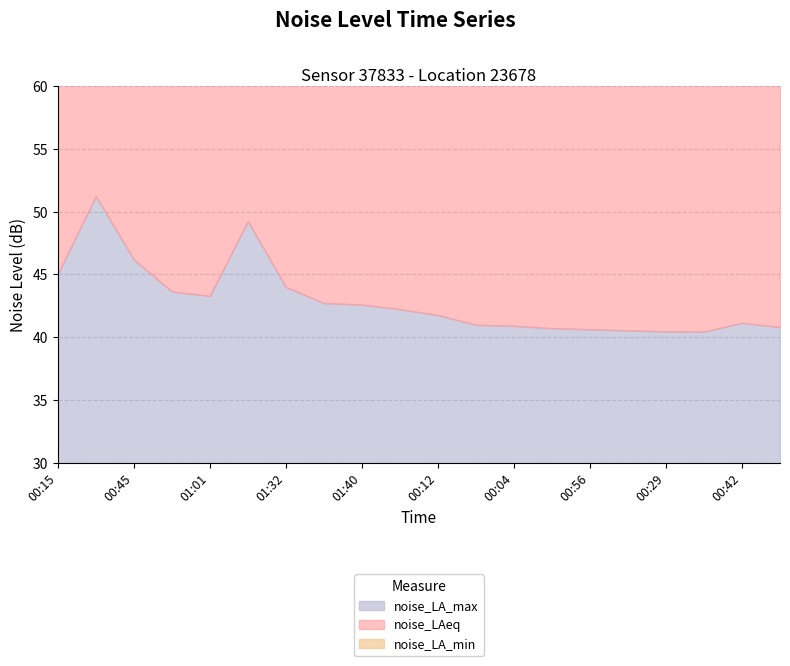

Is the value of noise_LAeq at 01:29 greater than the value of noise_LA_max at 00:23?

No